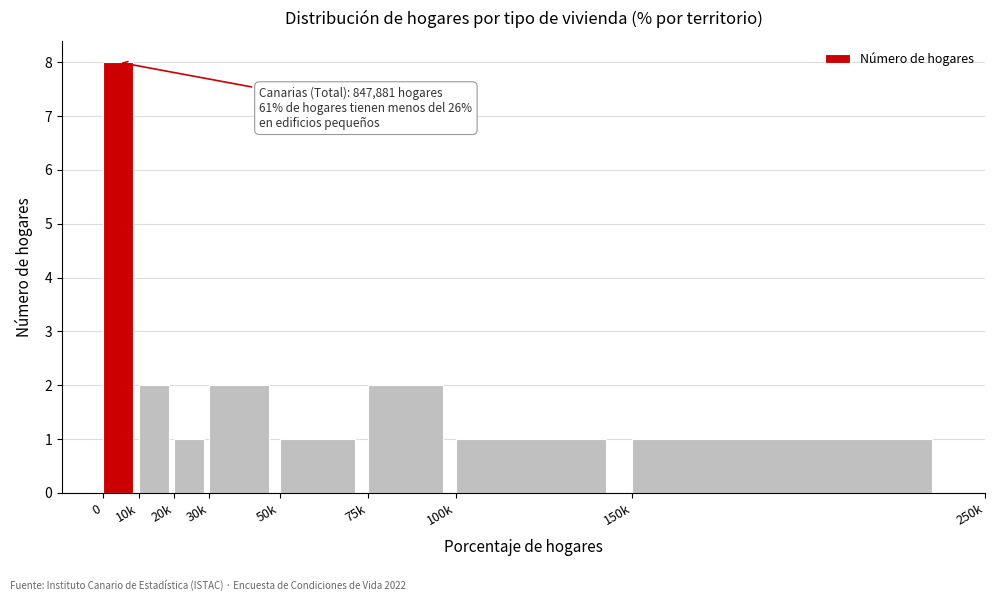

Reading left to right, extract all data points from this chart.

0=8	10k=2	20k=1	30k=2	50k=1	75k=2	100k=1	150k=1